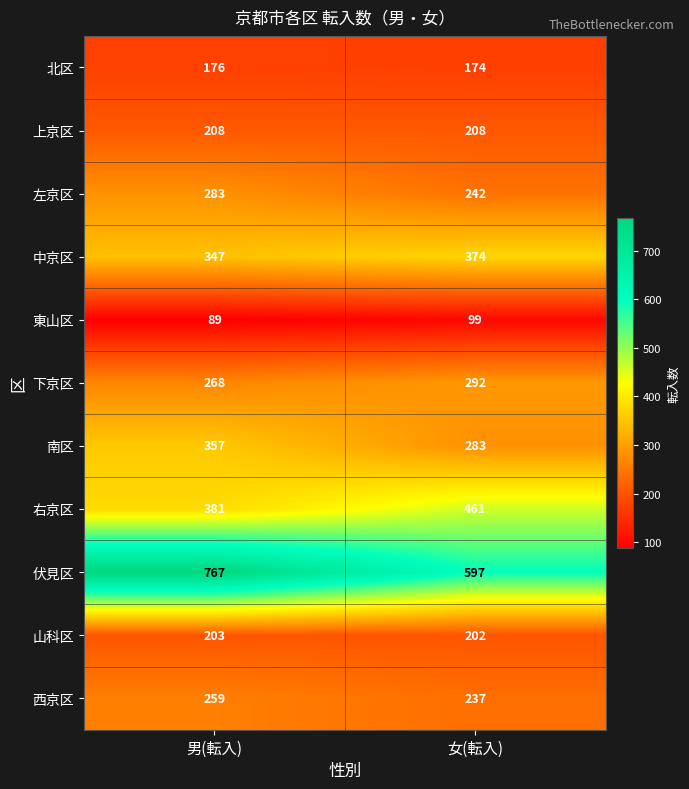

What is the sum of the 上京区 values at 女(転入) and 男(転入)?

416